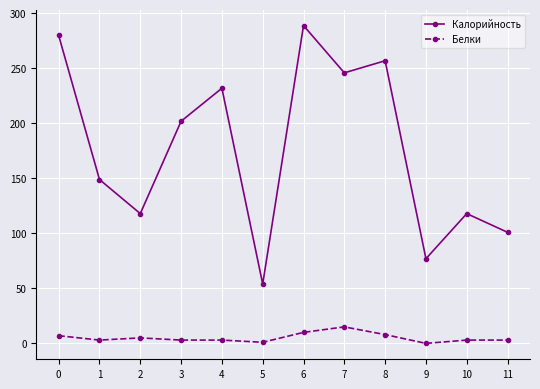

List the series in order of their overall mean, lowest first.

Белки, Калорийность